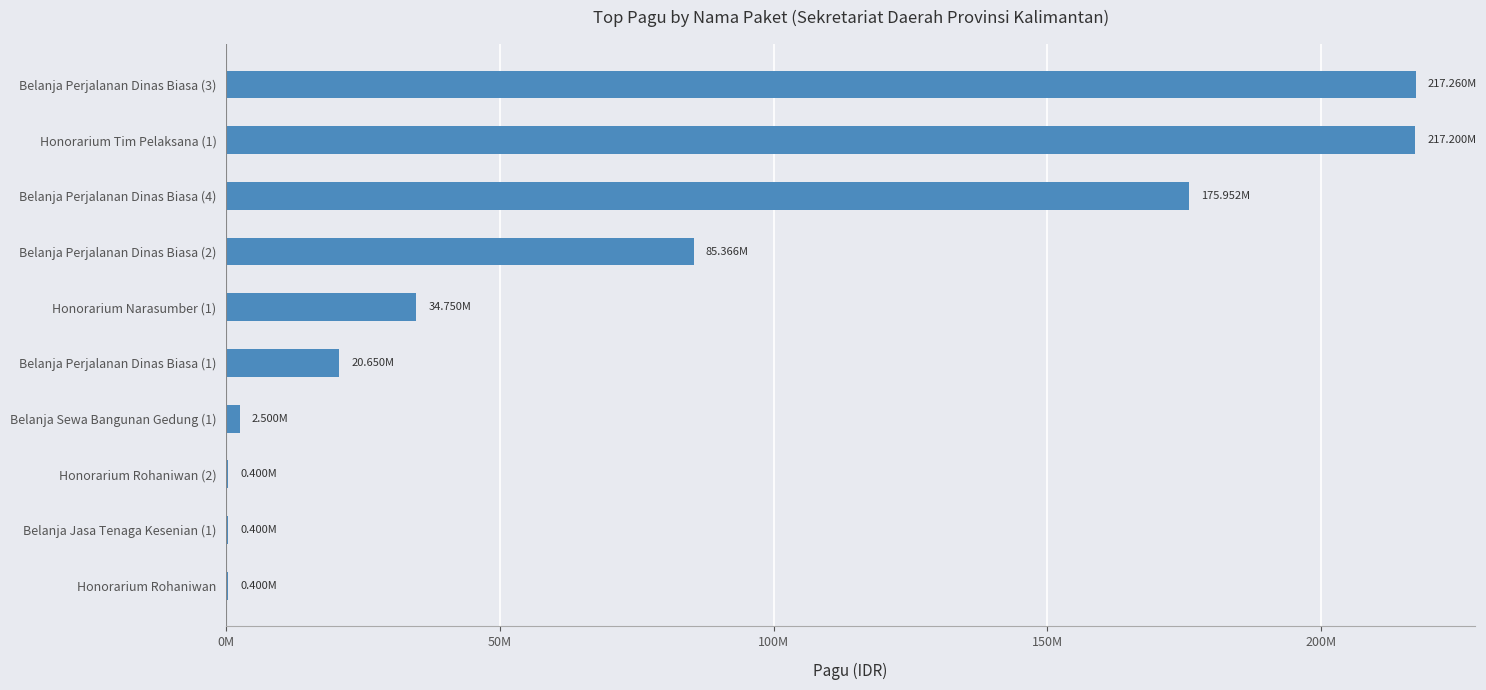

What is the difference between the maximum and second lowest values?

216860000